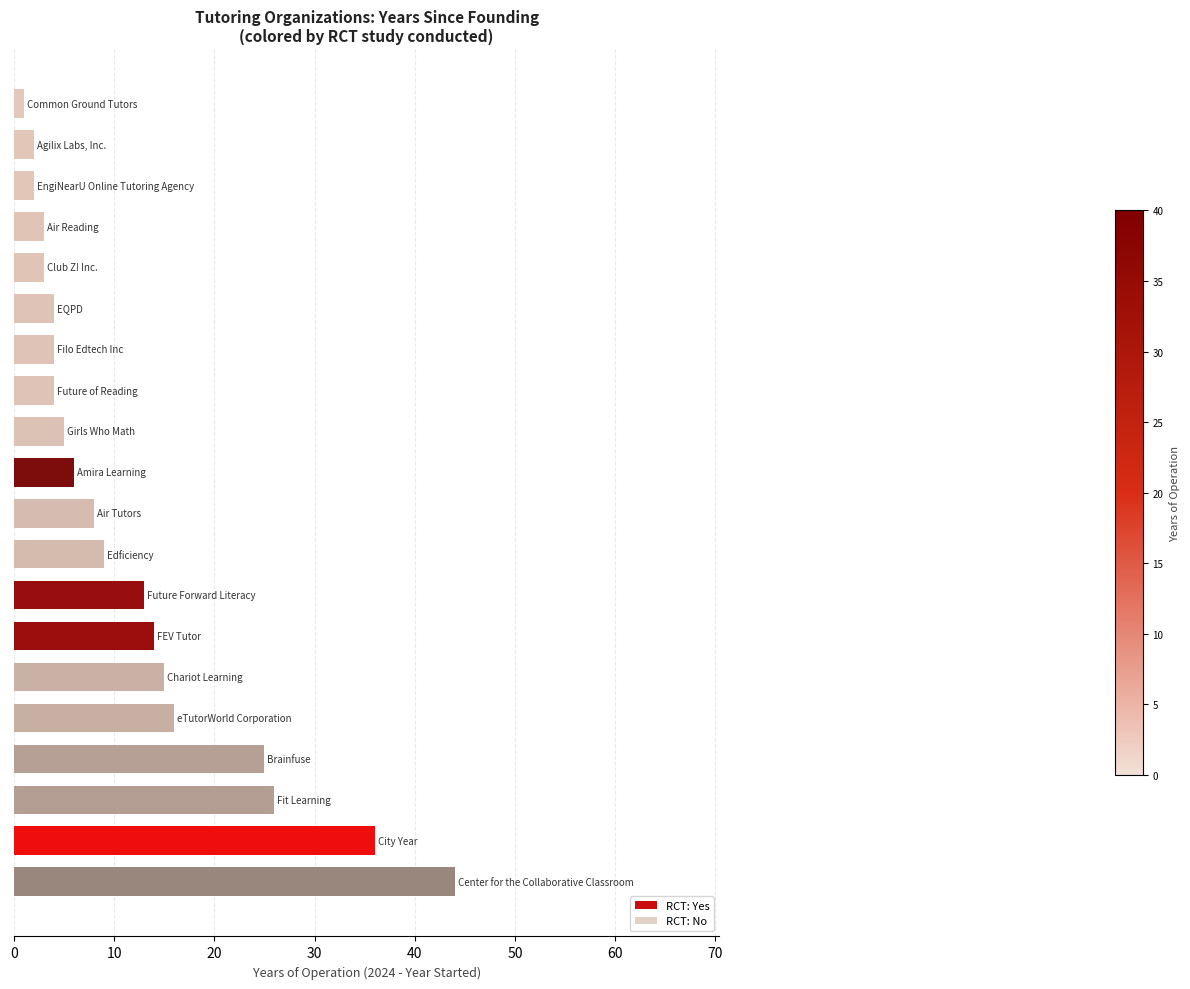

Count the number of categories in the chart.

20